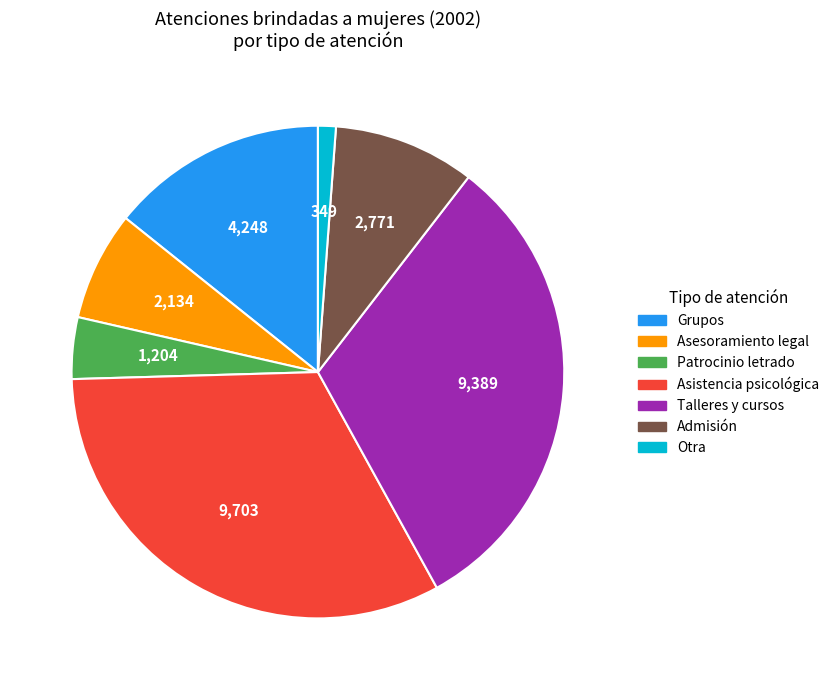

Do Grupos and Asistencia psicológica together represent more than half of the pie?

No